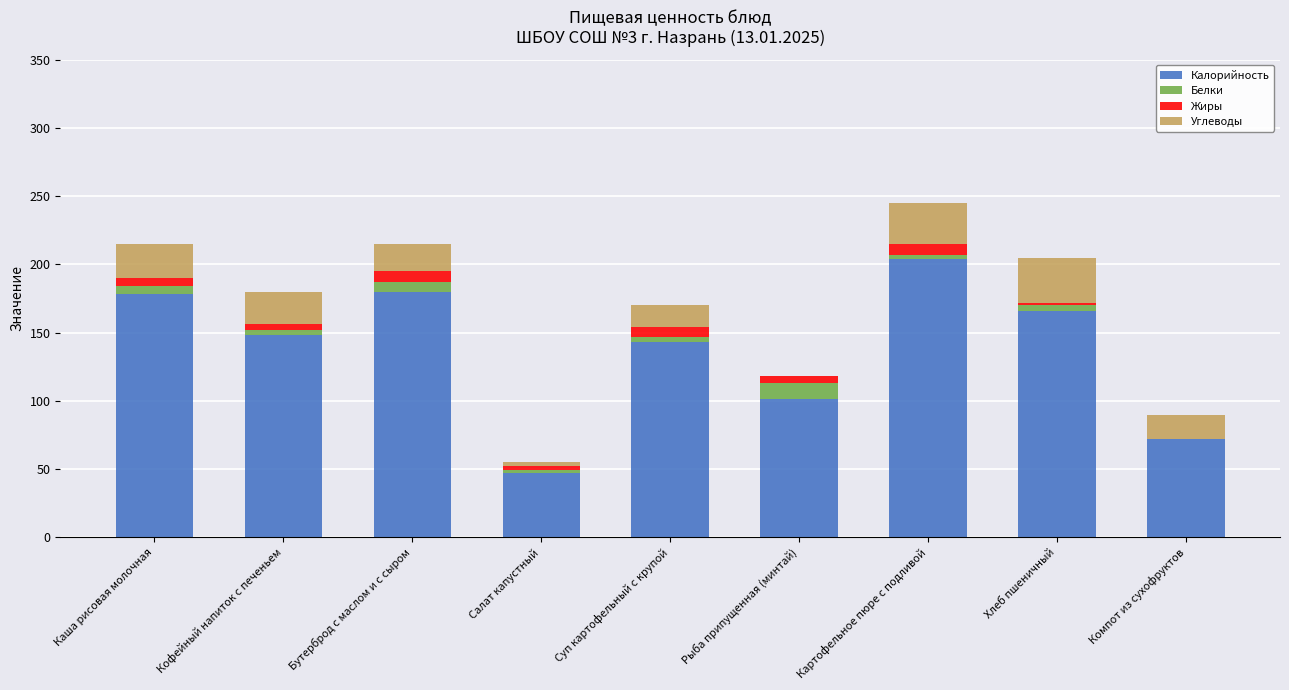

Count the number of categories in the chart.

9